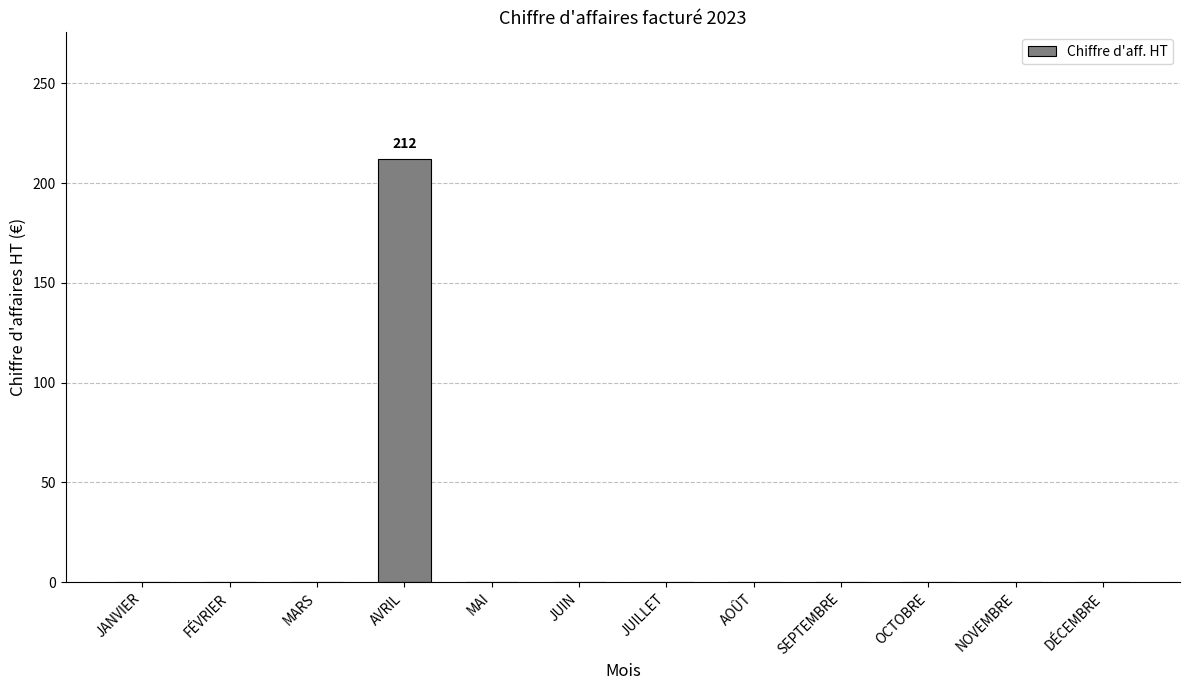

Does the chart contain stacked bars?

No